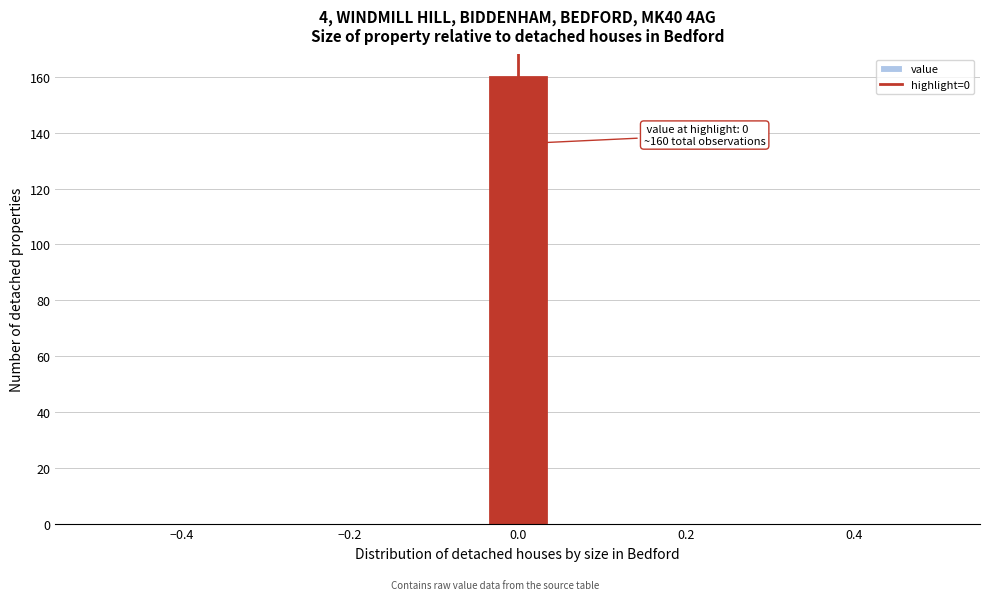

Around what value on the x-axis is the tallest bar? Give the approximate position of its centre, as read against the axis.

0.00